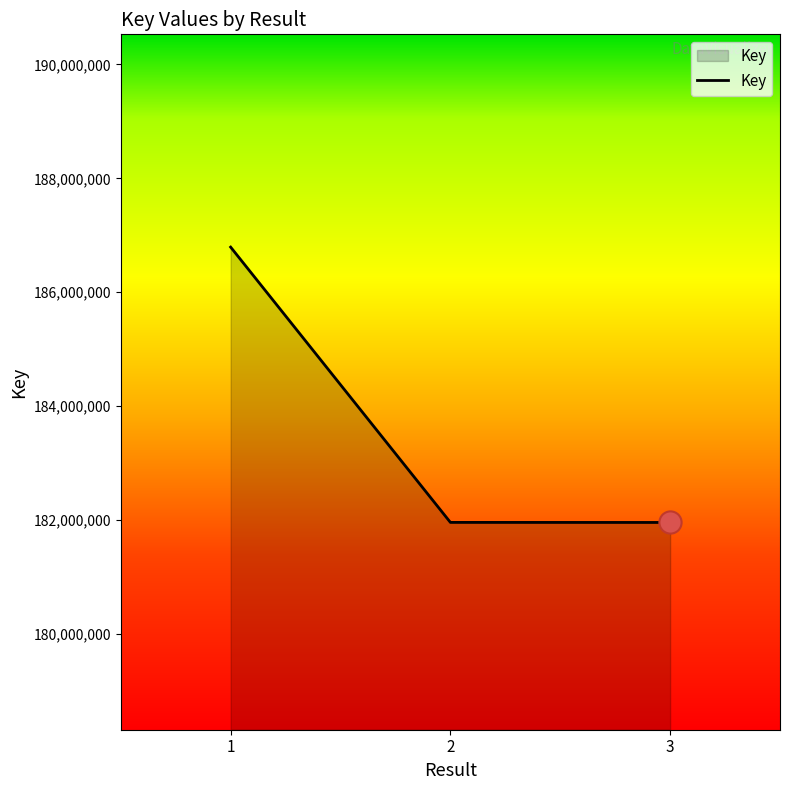

The value at 3 is 181957750. True or false?

True